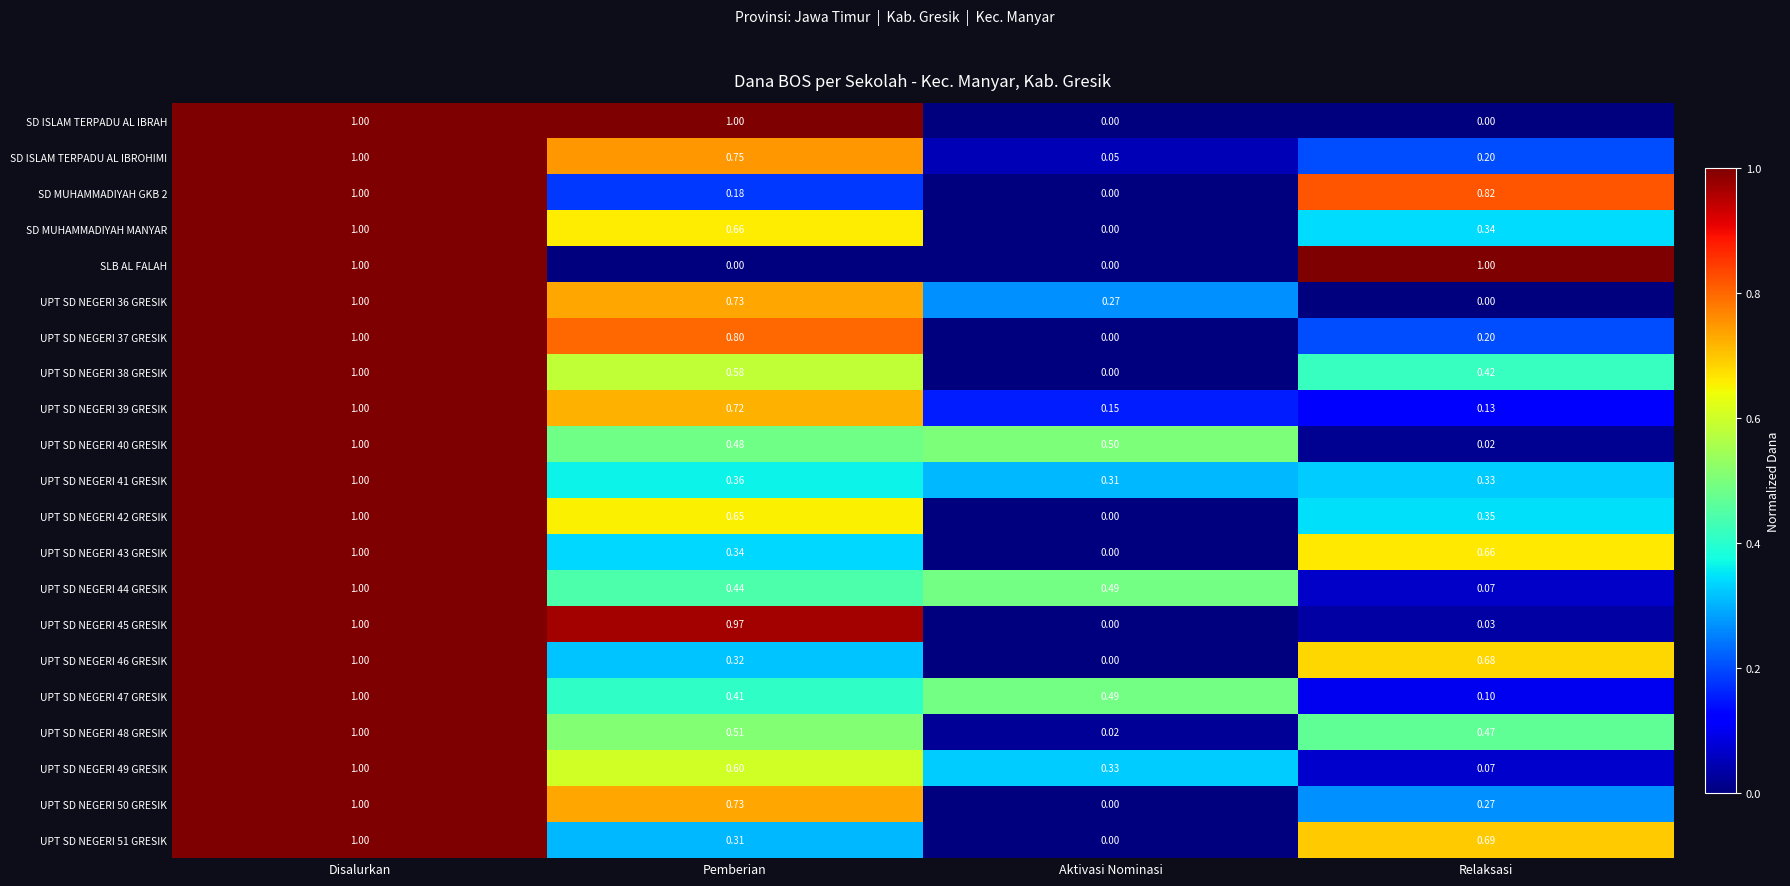

What is the total value across all series at Pemberian?

11.5